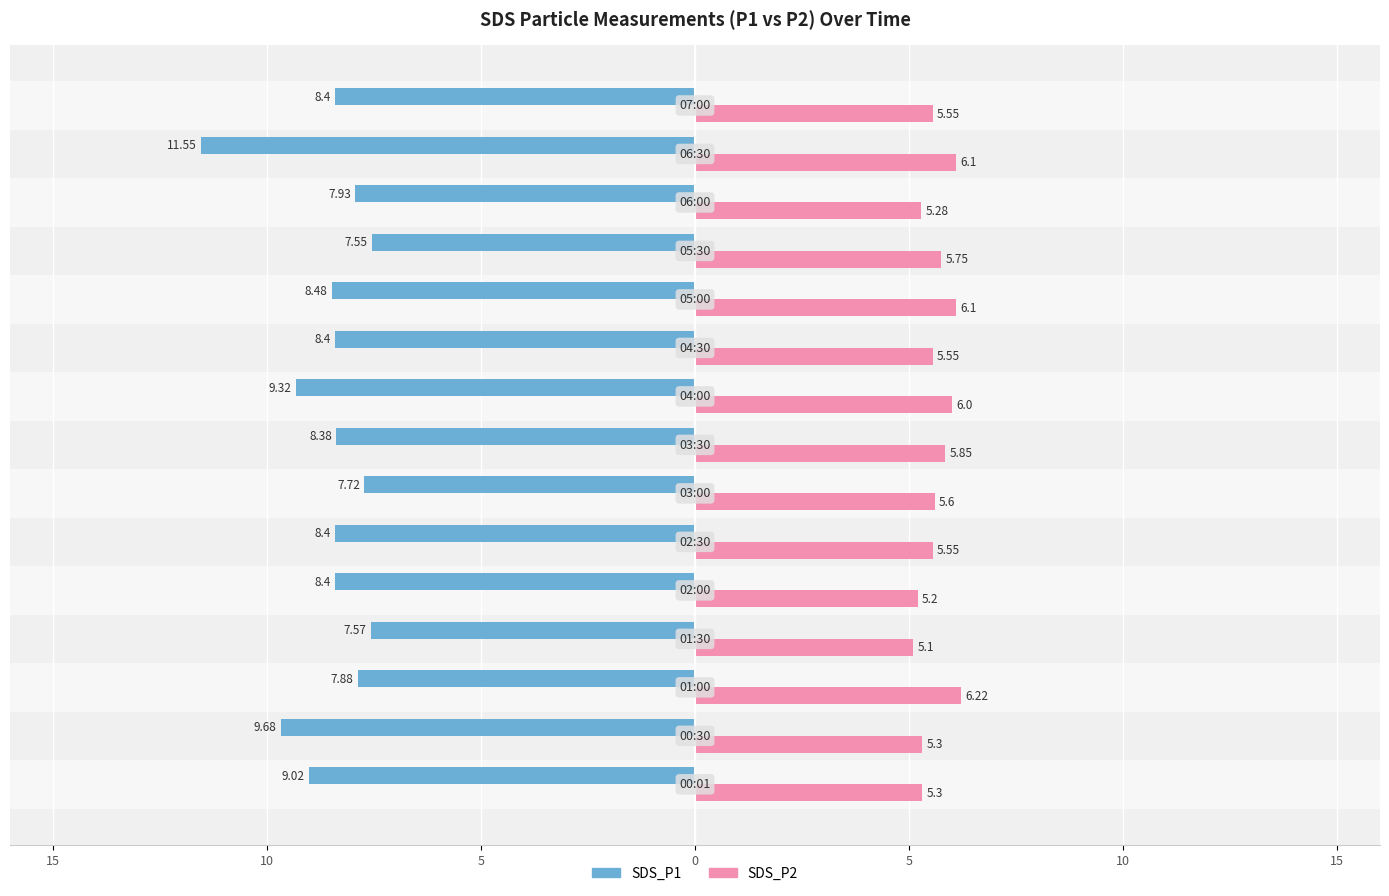

Reading left to right, extract all data points from this chart.

SDS_P1: -9.0	-9.7	-7.9	-7.6	-8.4	-8.4	-7.7	-8.4	-9.3	-8.4	-8.5	-7.5	-7.9	-11.6	-8.4
SDS_P2: 5.3	5.3	6.2	5.1	5.2	5.5	5.6	5.8	6.0	5.5	6.1	5.8	5.3	6.1	5.5